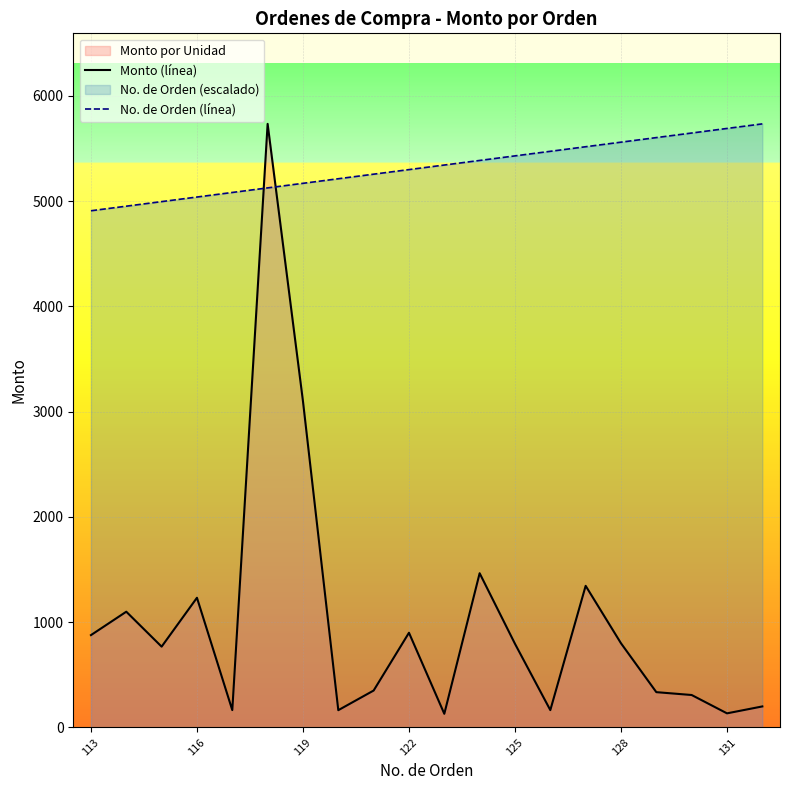

Rank the series at 125 from highest to lowest value.

No. de Orden (línea), Monto (línea)